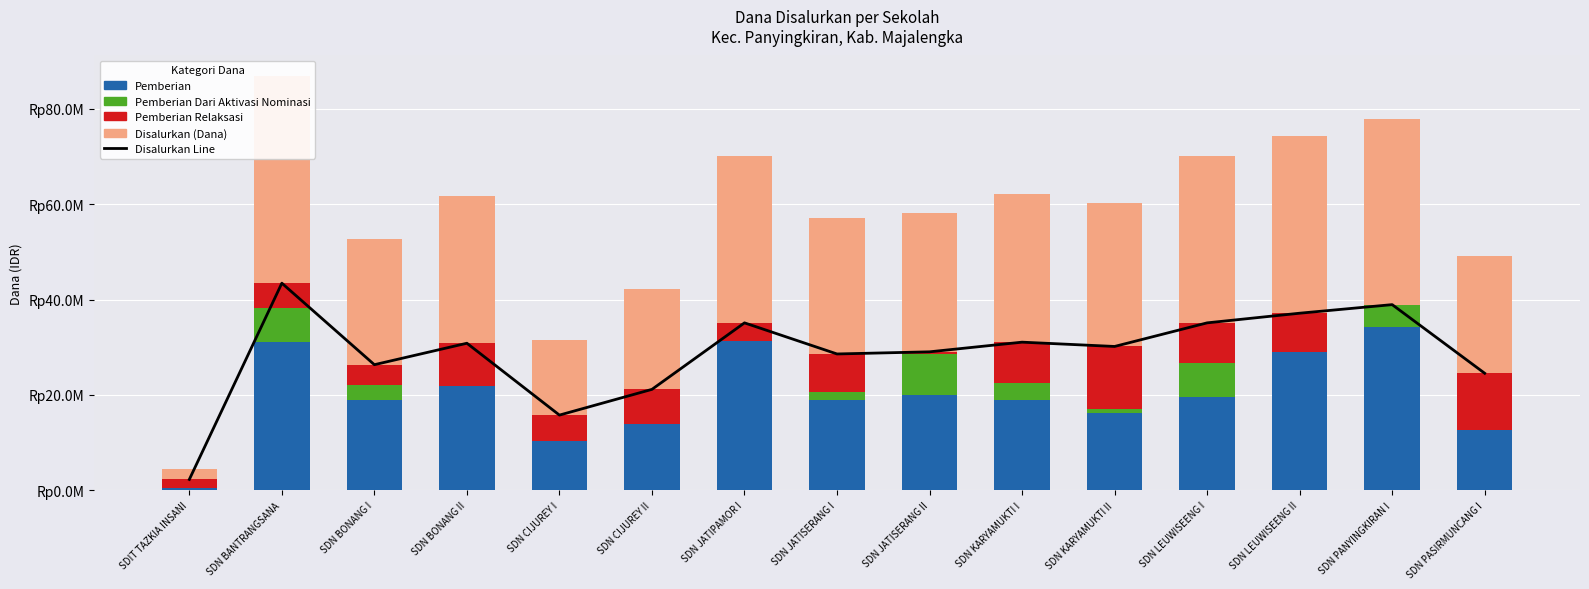

Which series changed the most between SDN BANTRANGSANA and SDN PANYINGKIRAN I?

Pemberian Relaksasi